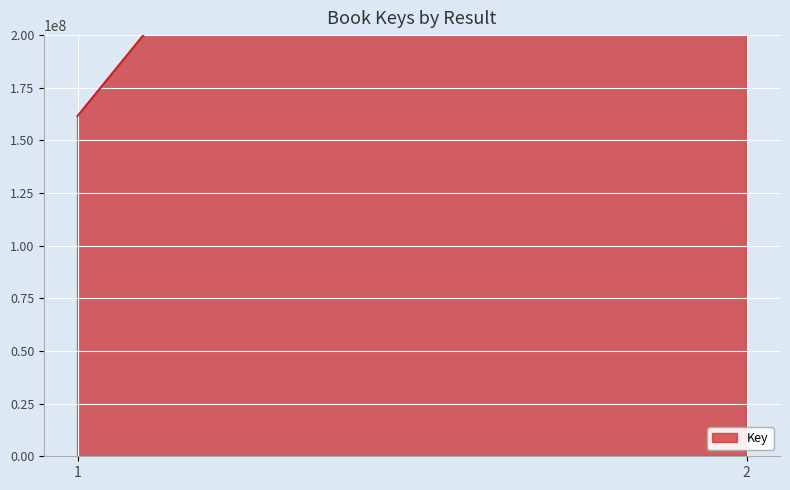

Reading left to right, list all the values displayed in this chart.

1=161598651	2=551798608